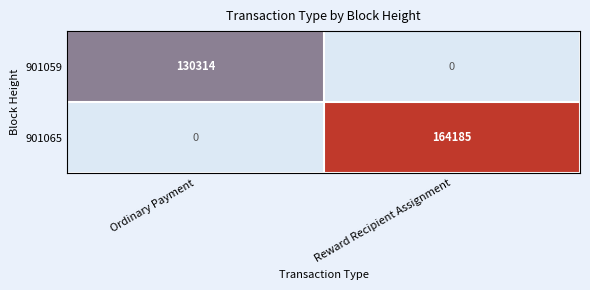

Which category has the highest value across all series?

Reward Recipient Assignment